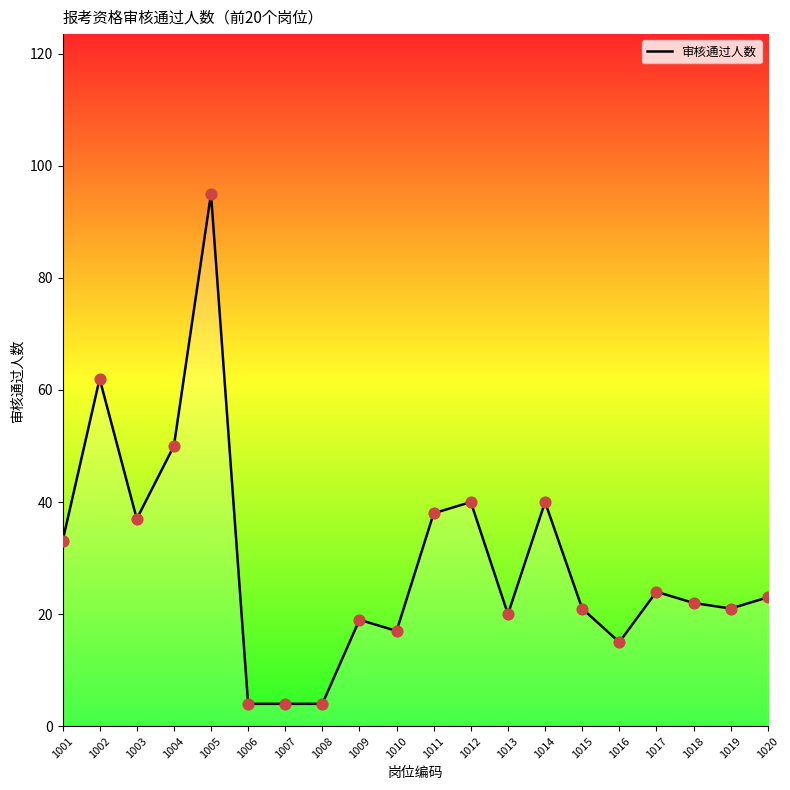

Approximately how many times larger is the value at 1019 compared to 1009?

1.1